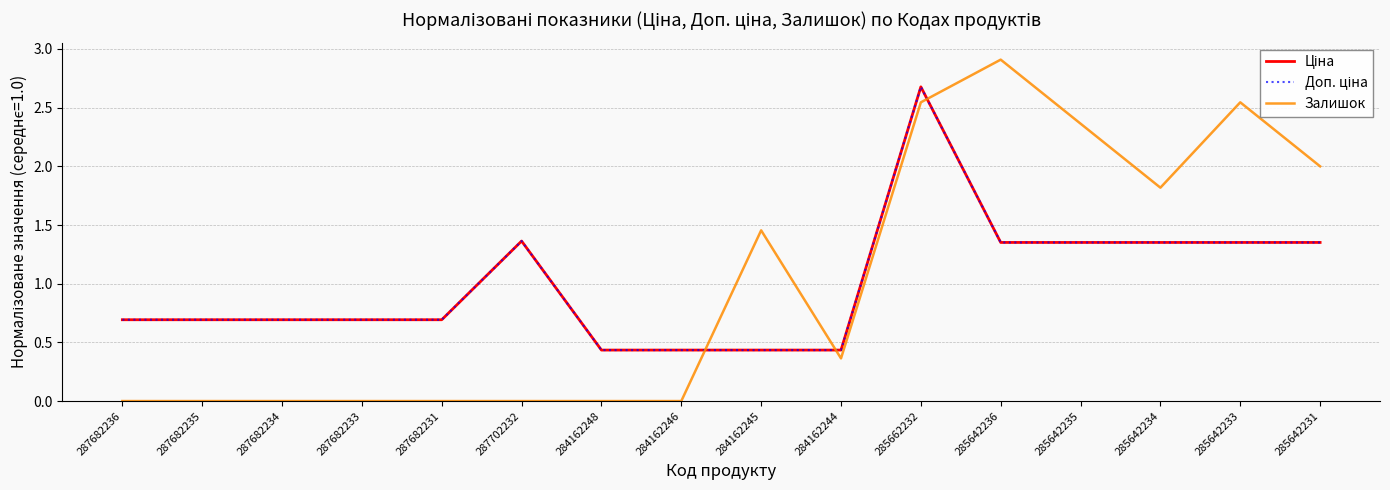

Reading right to left, list all the values displayed in this chart.

Ціна: 1.4	1.4	1.4	1.4	1.4	2.7	0.4	0.4	0.4	0.4	1.4	0.7	0.7	0.7	0.7	0.7
Доп. ціна: 1.4	1.4	1.4	1.4	1.4	2.7	0.4	0.4	0.4	0.4	1.4	0.7	0.7	0.7	0.7	0.7
Залишок: 2.0	2.5	1.8	2.4	2.9	2.5	0.4	1.5	0.0	0.0	0.0	0.0	0.0	0.0	0.0	0.0